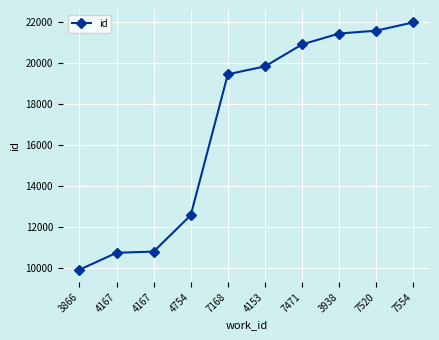

What is the change in value from 4167 to 7471?

+10153